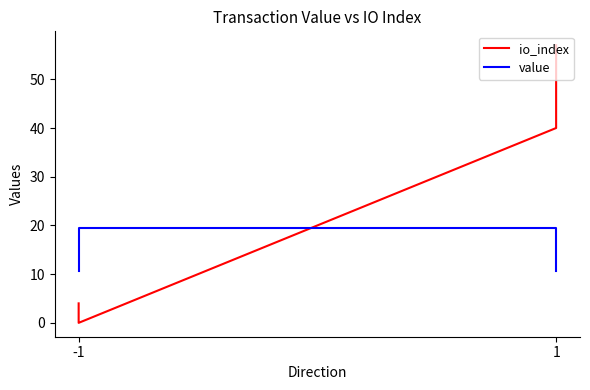

How many lines are shown in the chart?

2